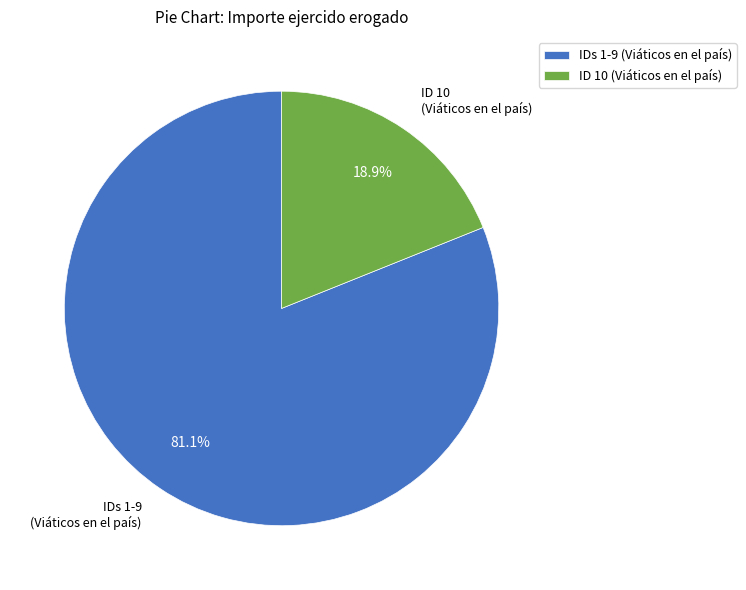

Does ID 10 (Viáticos en el país) represent more than half of the total?

No